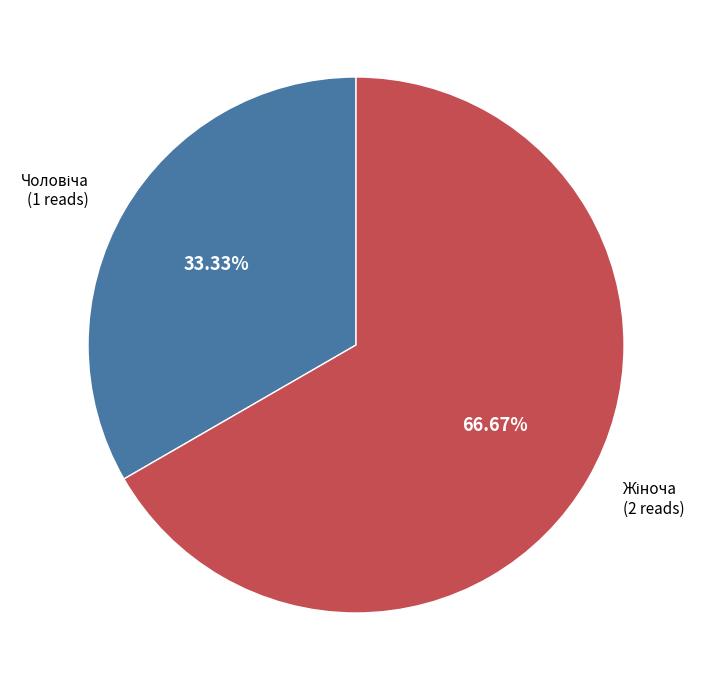

Is there a majority slice in this chart?

Yes